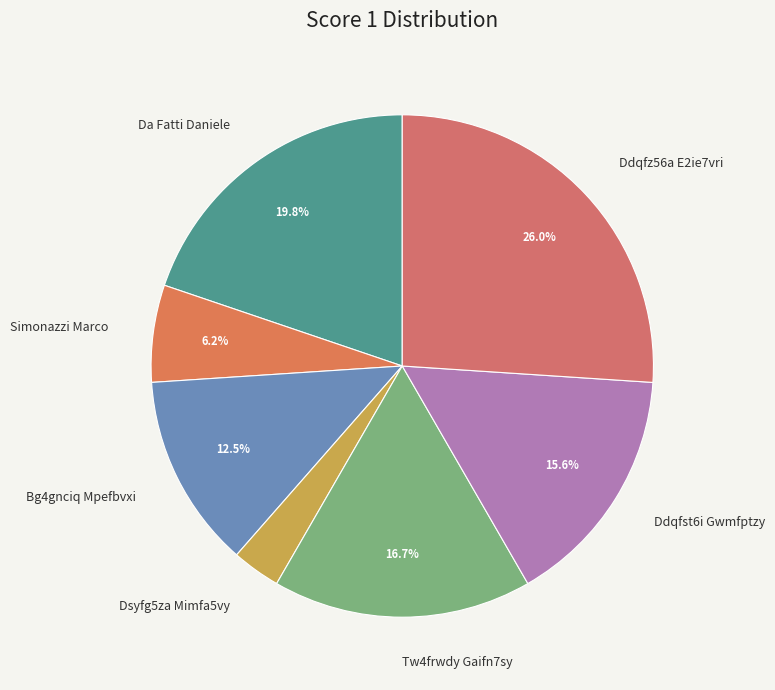

Do Bg4gnciq Mpefbvxi and Dsyfg5za Mimfa5vy together represent more than half of the pie?

No